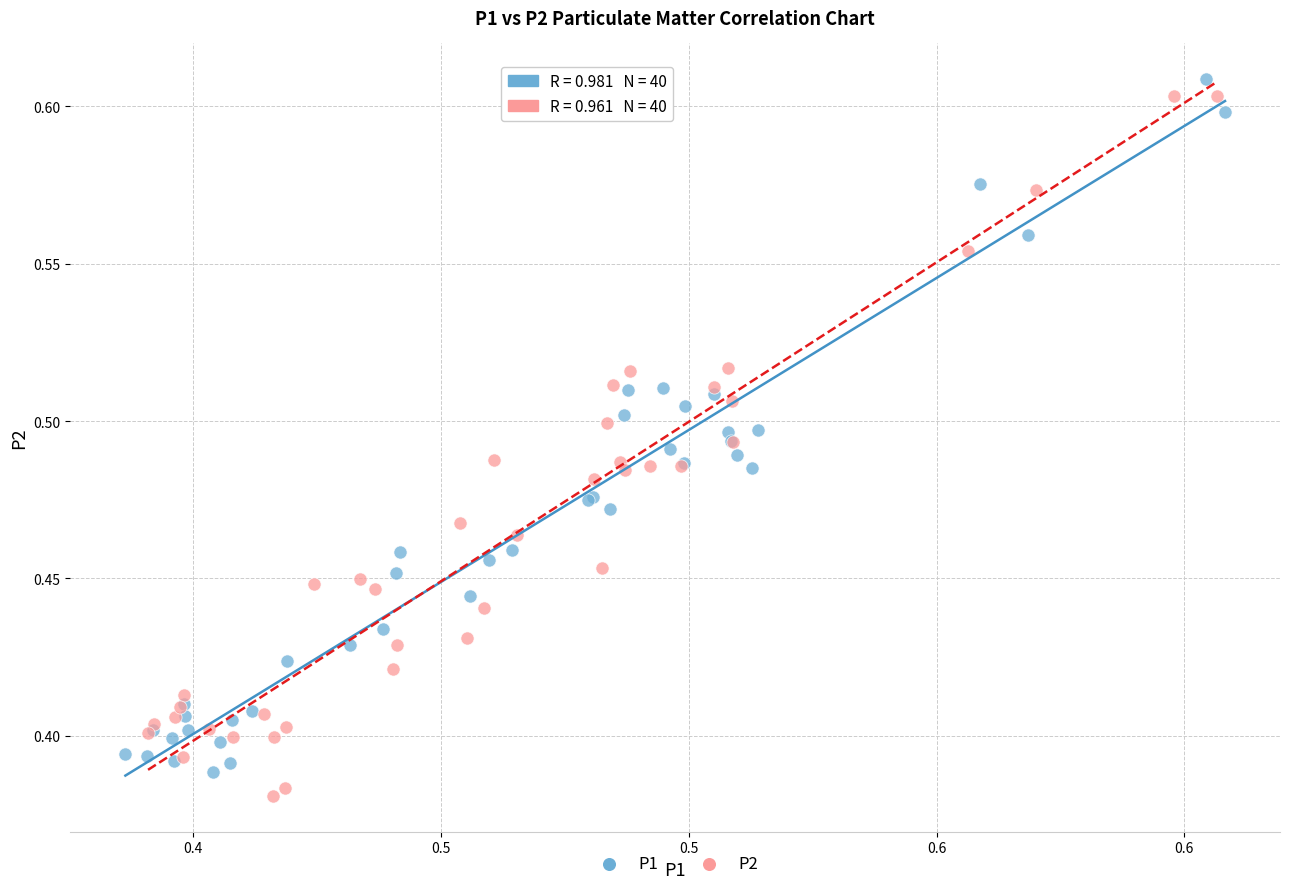

What are all the series names shown in the legend?

P1, P2